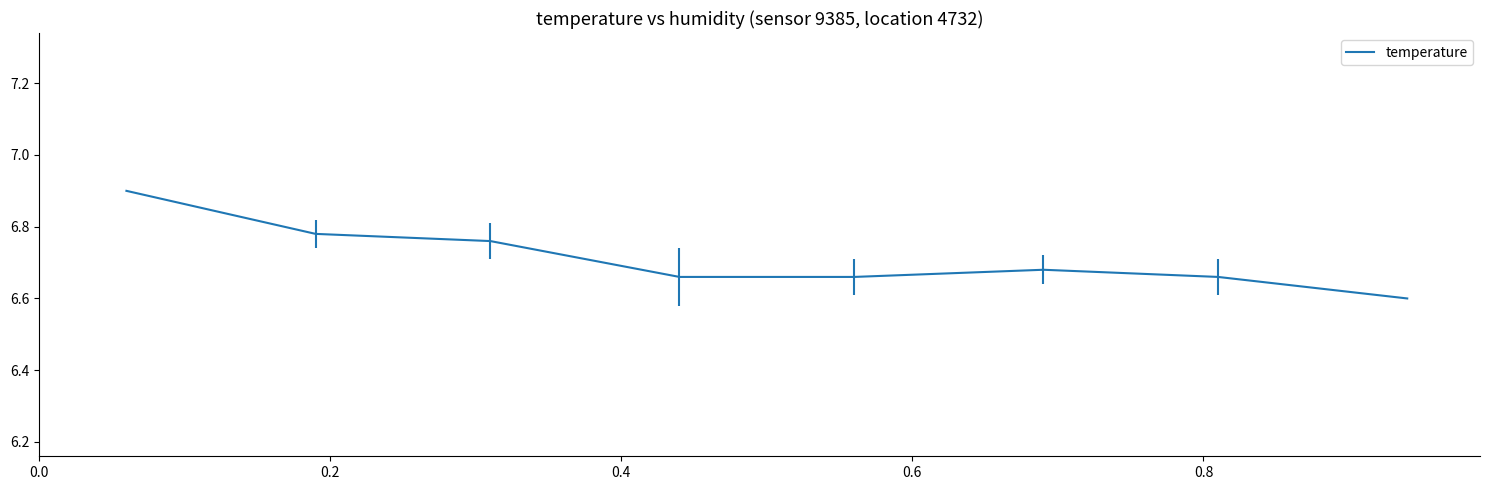

How many values are between 6 and 7?

8